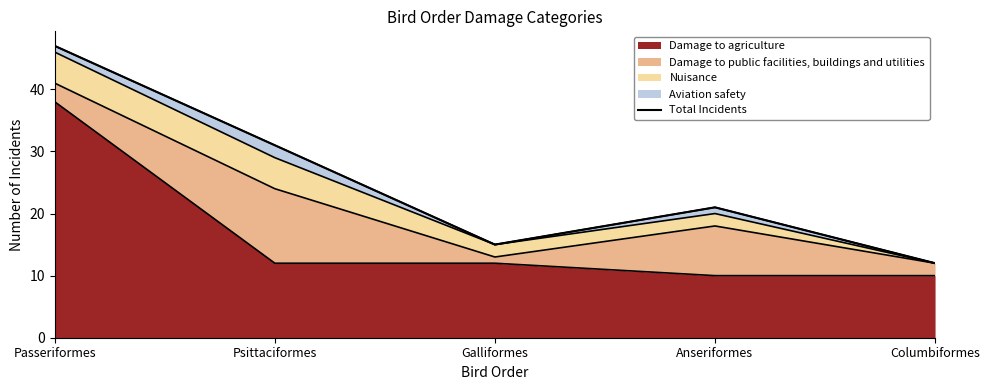

Count the number of categories in the chart.

5